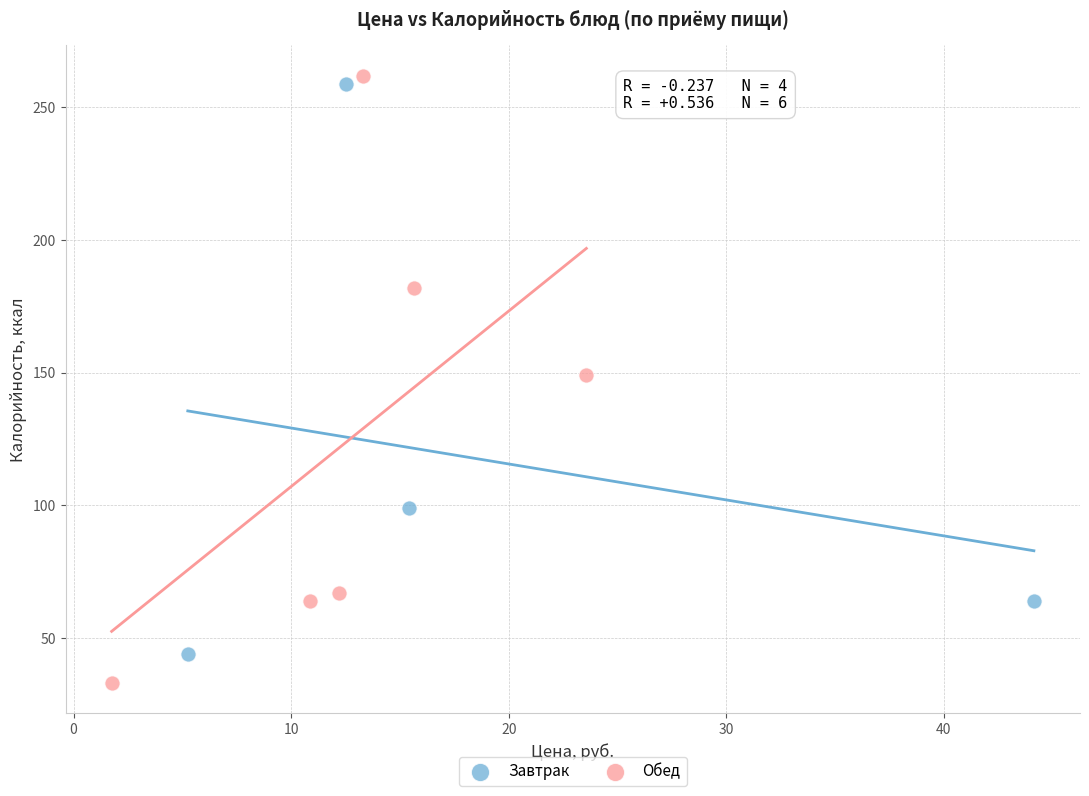

Which series reaches the minimum Y coordinate?

Обед